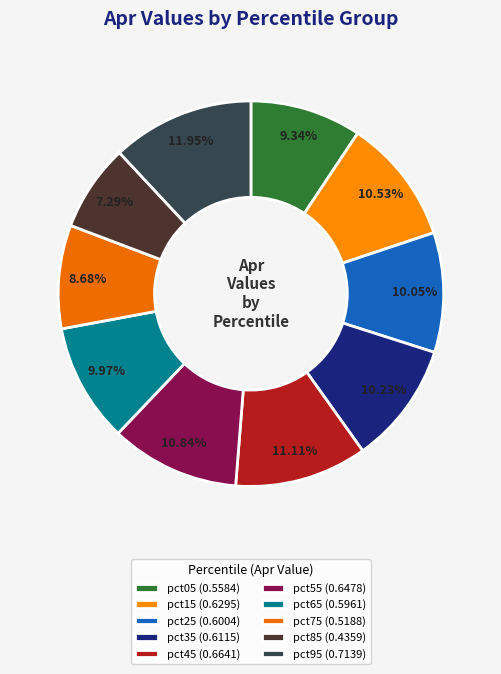

The pct55 slice represents 1% of the pie. True or false?

False